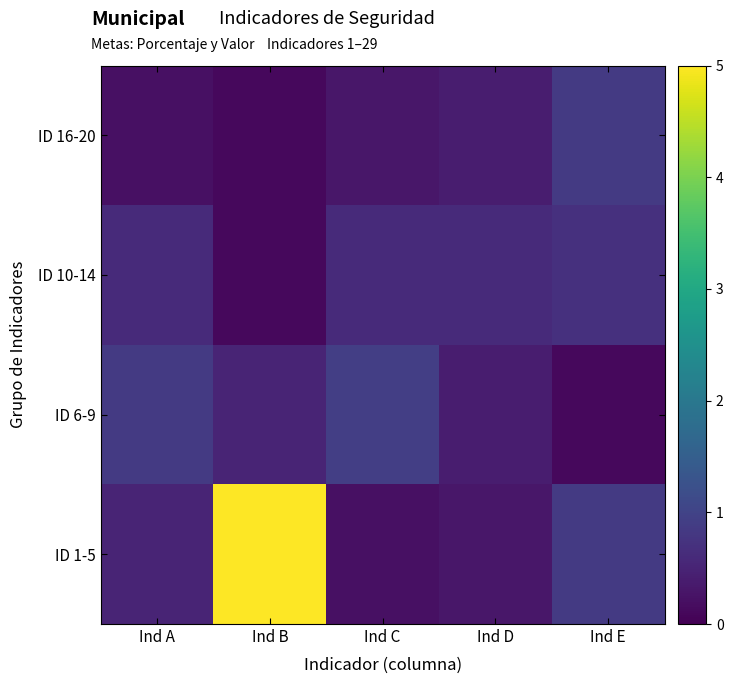

Reading left to right, list all the values displayed in this chart.

ID 1-5: Ind A=0.5	Ind B=5.0	Ind C=0.2	Ind D=0.3	Ind E=0.8
ID 6-9: Ind A=0.8	Ind B=0.5	Ind C=0.9	Ind D=0.4	Ind E=0.1
ID 10-14: Ind A=0.6	Ind B=0.1	Ind C=0.6	Ind D=0.6	Ind E=0.7
ID 16-20: Ind A=0.2	Ind B=0.1	Ind C=0.3	Ind D=0.4	Ind E=0.8